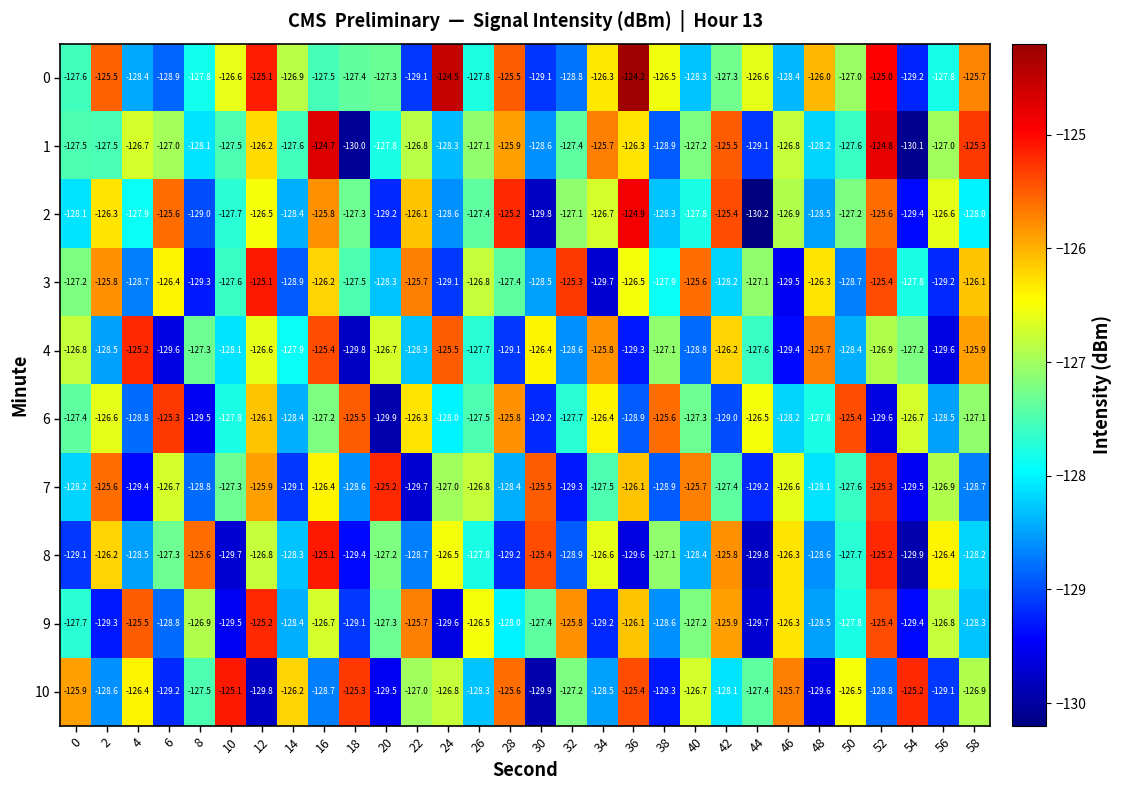

How many data points does each series have?

30